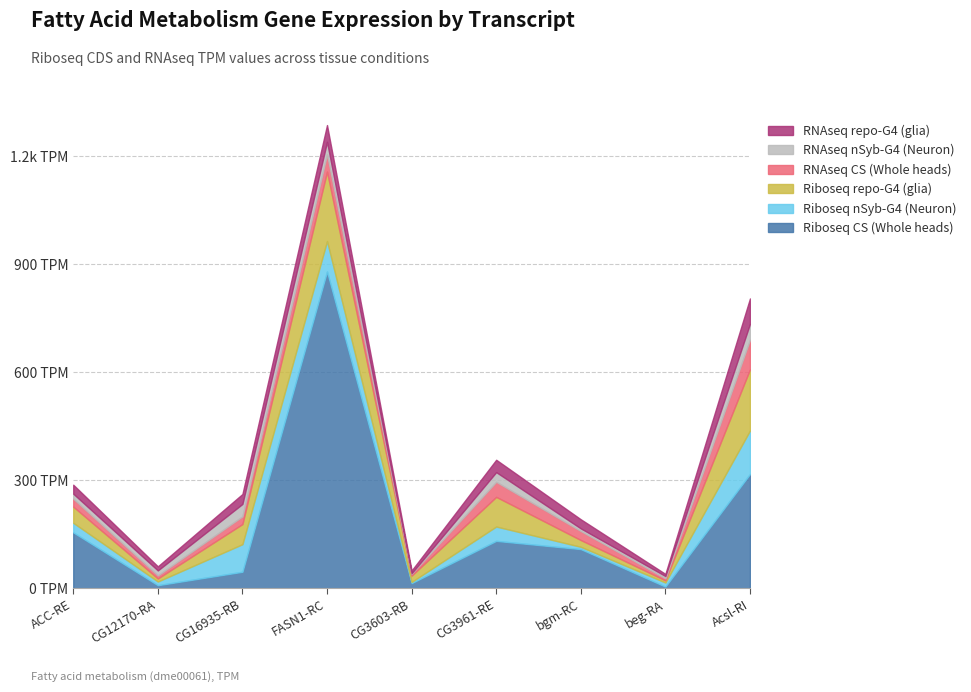

Reading right to left, extract all data points from this chart.

Riboseq CS (Whole heads): 317.5	4.8	108.9	131.8	14.5	880.0	46.0	8.7	155.5
Riboseq nSyb-G4 (Neuron): 120.7	11.4	6.4	39.8	3.3	84.6	76.6	10.3	26.5
Riboseq repo-G4 (glia): 170.0	6.0	18.8	82.3	17.5	192.9	56.0	8.4	44.9
RNAseq CS (Whole heads): 82.4	5.6	25.1	41.9	5.1	47.9	21.4	8.7	22.2
RNAseq nSyb-G4 (Neuron): 44.1	6.4	7.2	26.9	1.4	35.0	34.4	13.7	13.9
RNAseq repo-G4 (glia): 70.5	5.9	25.4	34.3	7.7	46.5	27.6	11.3	24.9